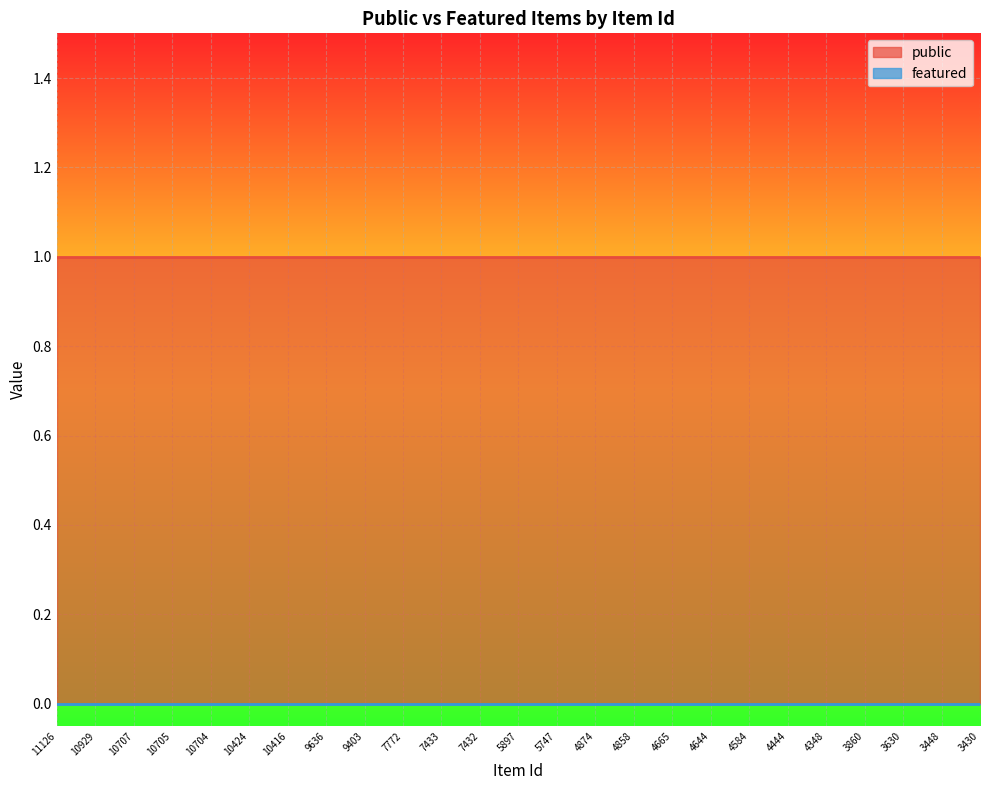

What is the total value across all series at 5747?

1